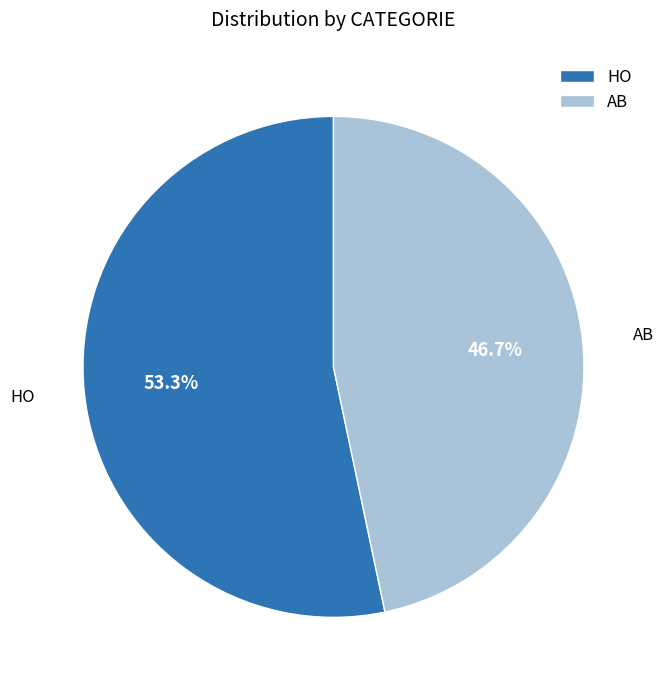

Which slice represents more than half of the pie?

HO